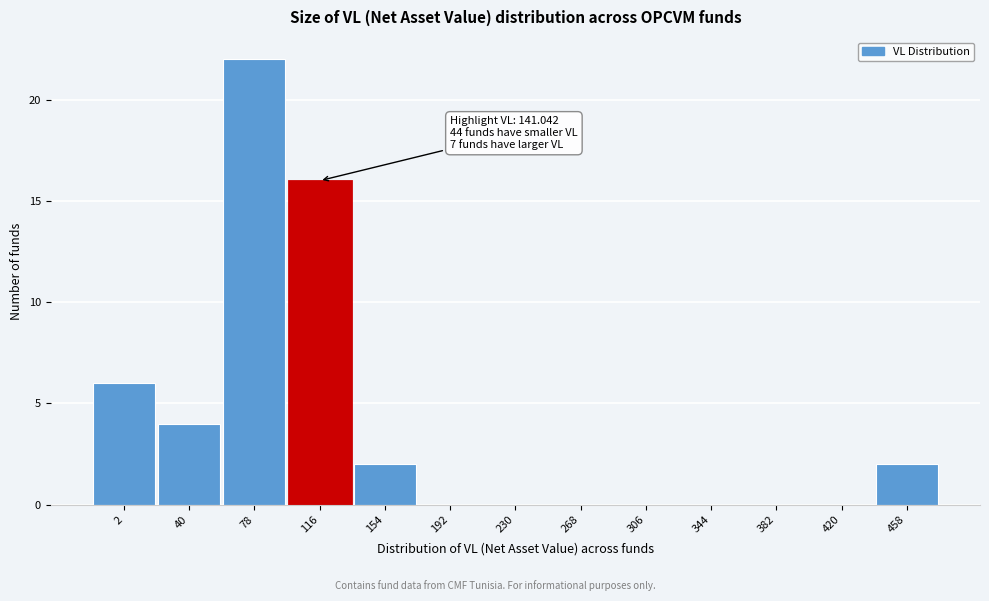

Reading right to left, transcribe all the data shown in this chart.

458=2	420=0	382=0	344=0	306=0	268=0	230=0	192=0	154=2	116=16	78=22	40=4	2=6